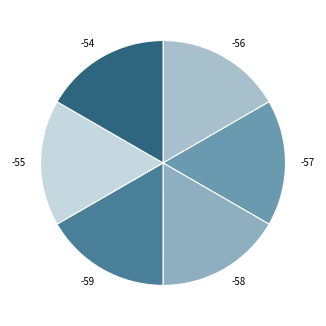

Is it true that -54 is 11% of the pie?

False